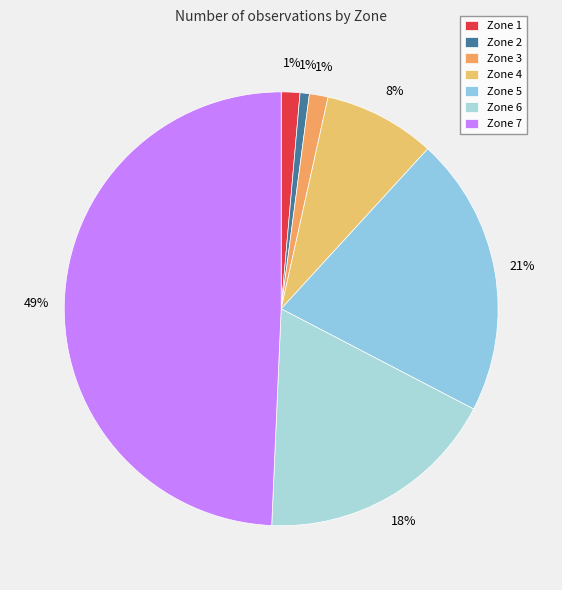

Between Zone 1 and Zone 3, which is larger?

Zone 1